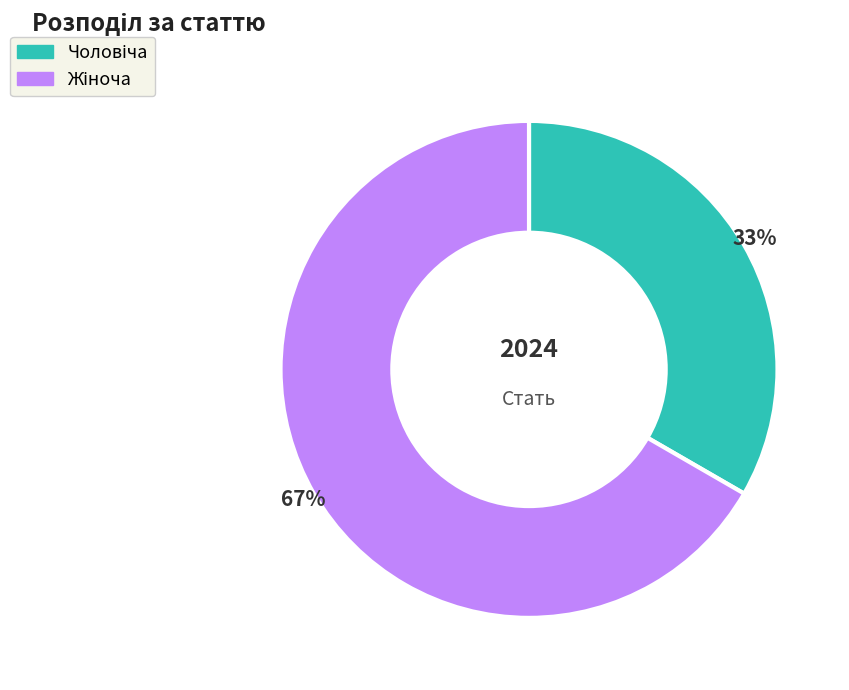

To the nearest percent, what is the average slice percentage?

50%